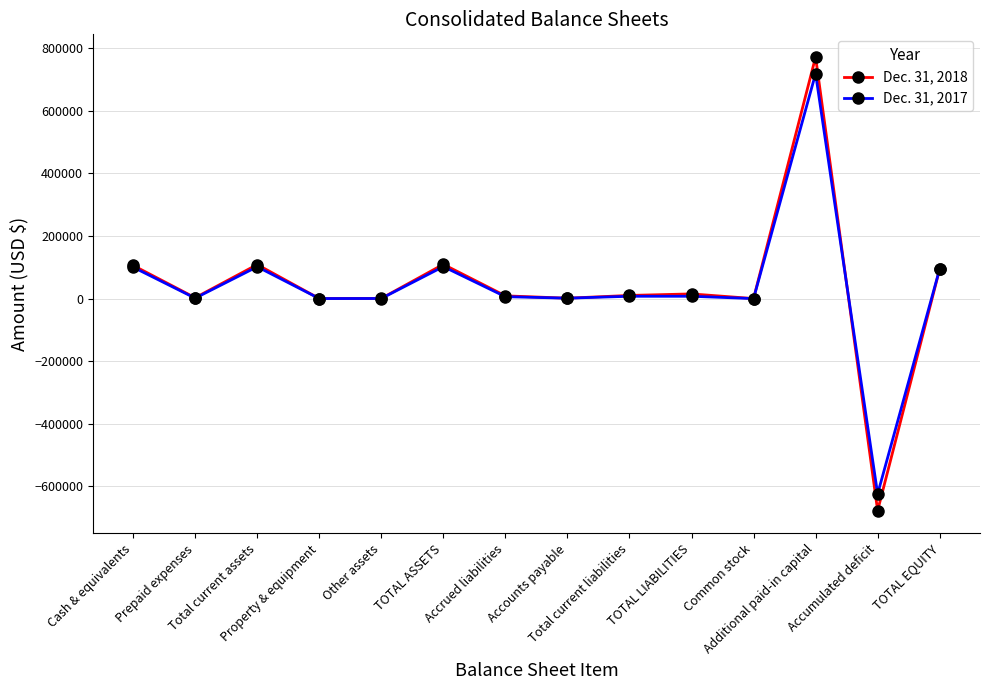

What is the minimum value shown in the chart?

-677412